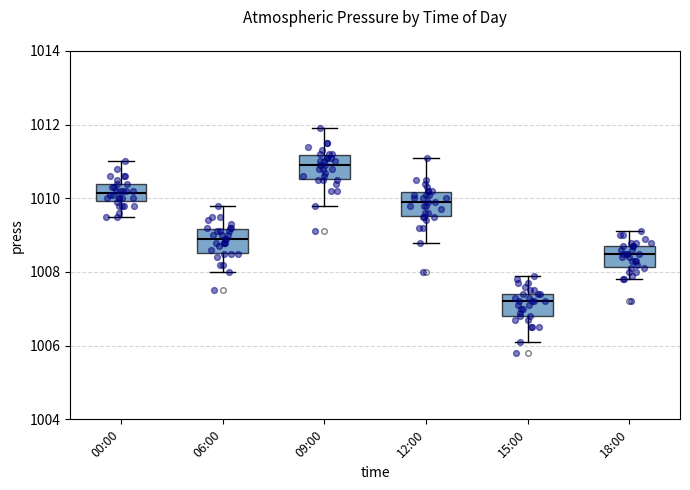

Where does the lower whisker of the box for 00:00 end on the y-axis? The values are not printed on the chart, so give them approximately, as read against the axis.

1009.6